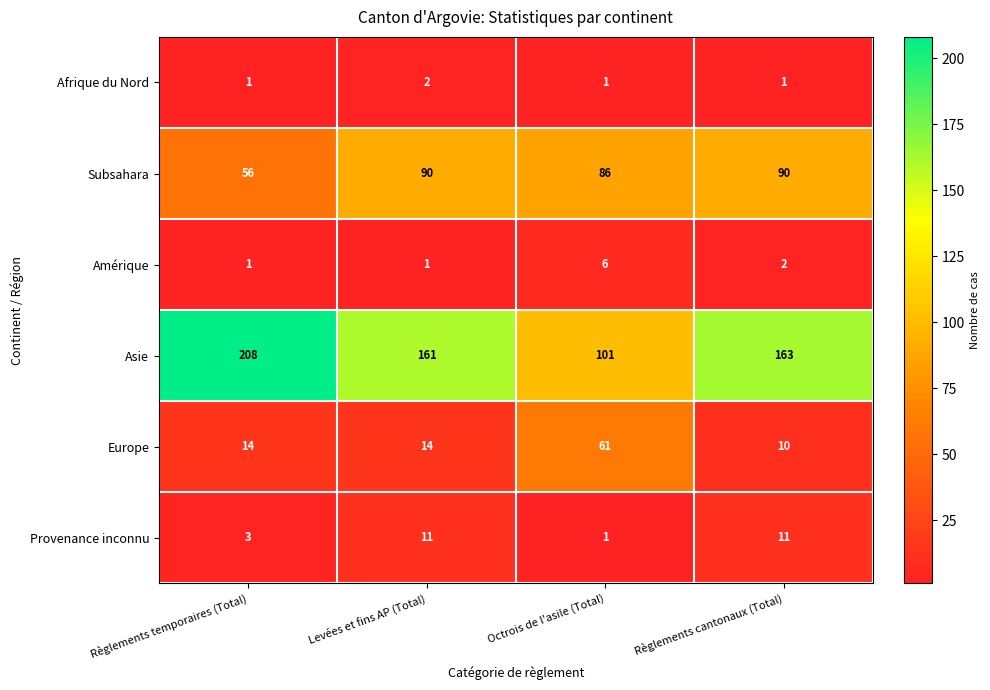

Reading left to right, transcribe all the data shown in this chart.

Afrique du Nord: 1	2	1	1
Subsahara: 56	90	86	90
Amérique: 1	1	6	2
Asie: 208	161	101	163
Europe: 14	14	61	10
Provenance inconnu: 3	11	1	11